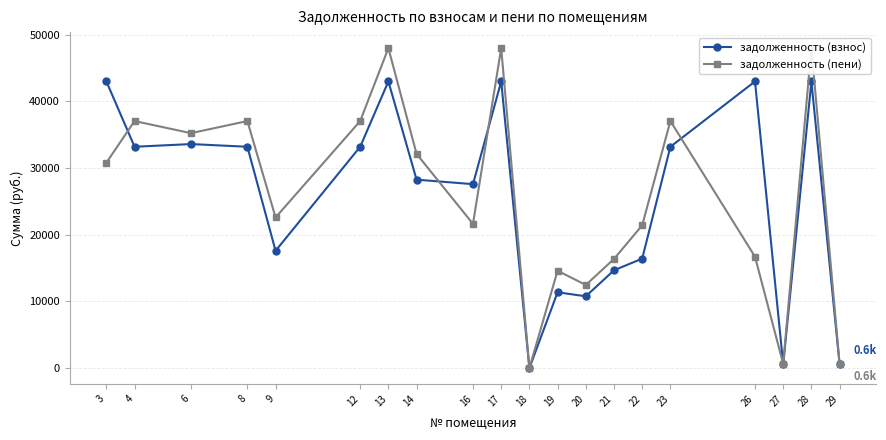

How many values in the задолженность (пени) series are below 30808?

10